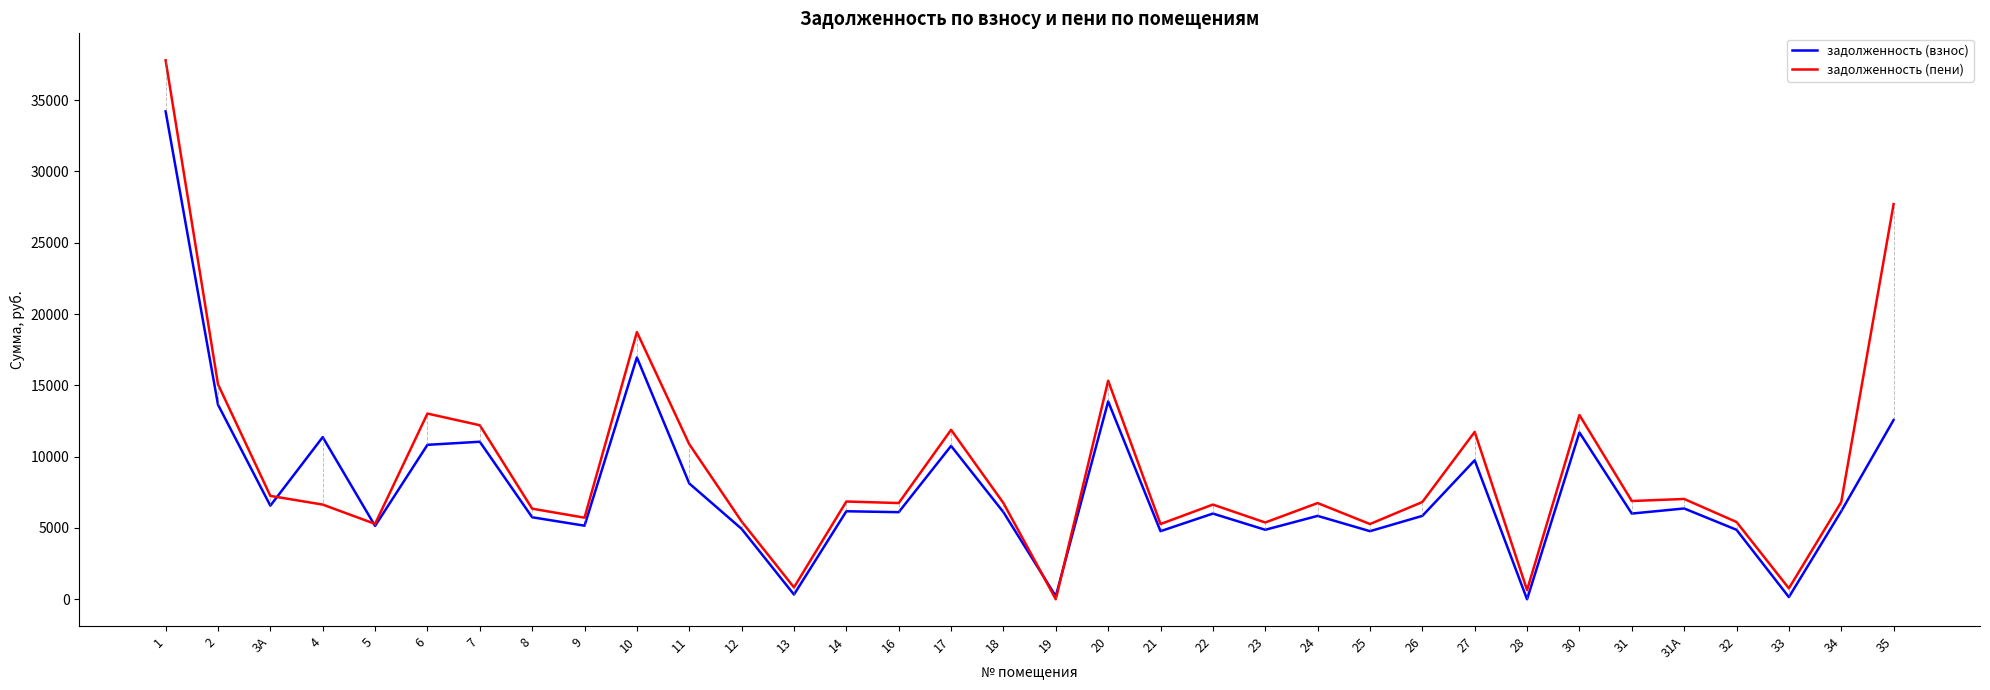

What is the average value of the задолженность (взнос) series?

7852.7